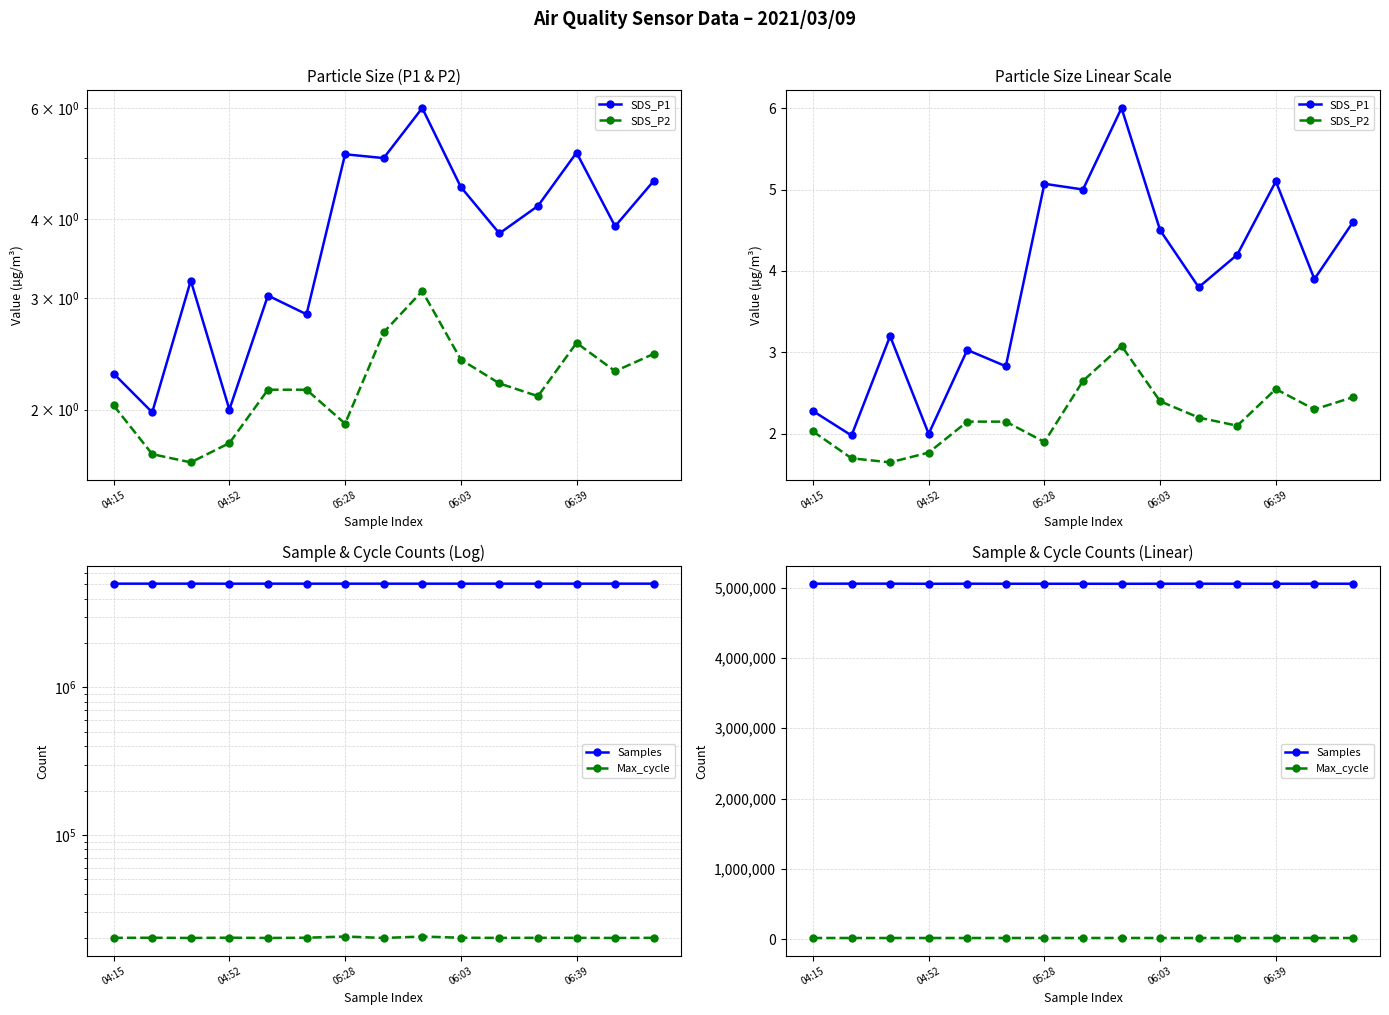

Which has a higher value, 05:28 or 14?

14